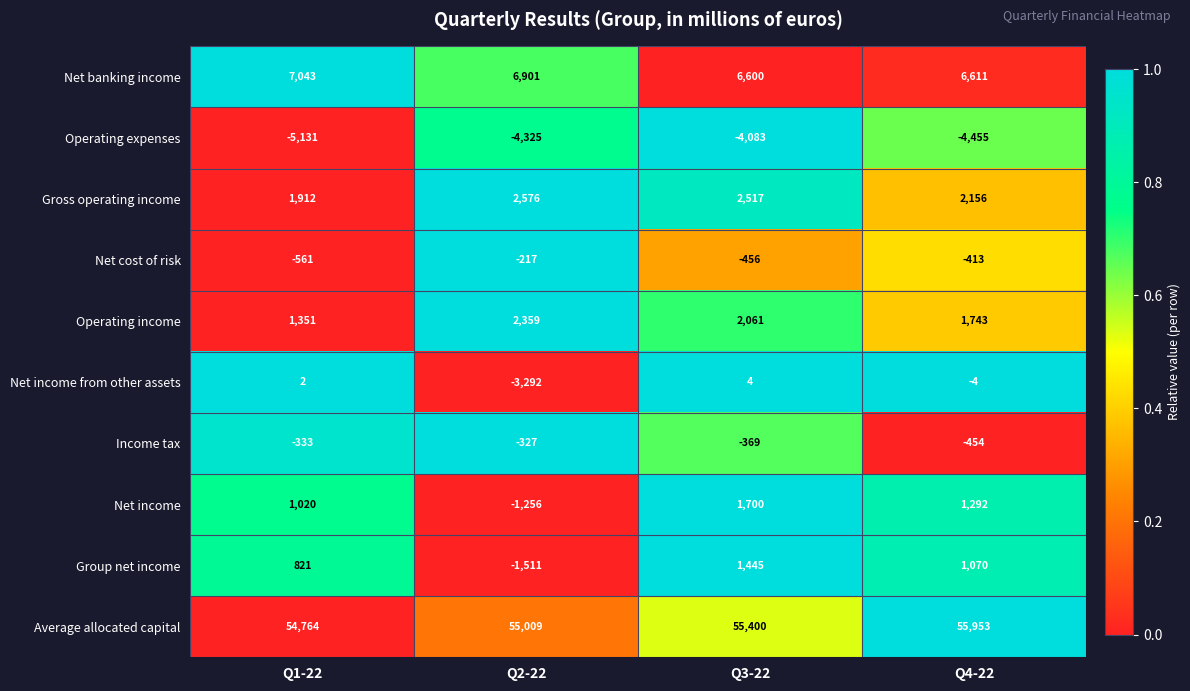

List the series in order of their peak value, highest first.

Average allocated capital, Net banking income, Gross operating income, Operating income, Net income, Group net income, Net income from other assets, Net cost of risk, Income tax, Operating expenses